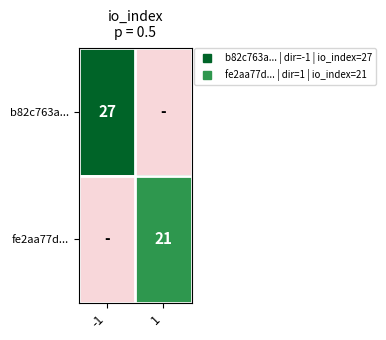

Which label corresponds to the smallest value in the chart?

1